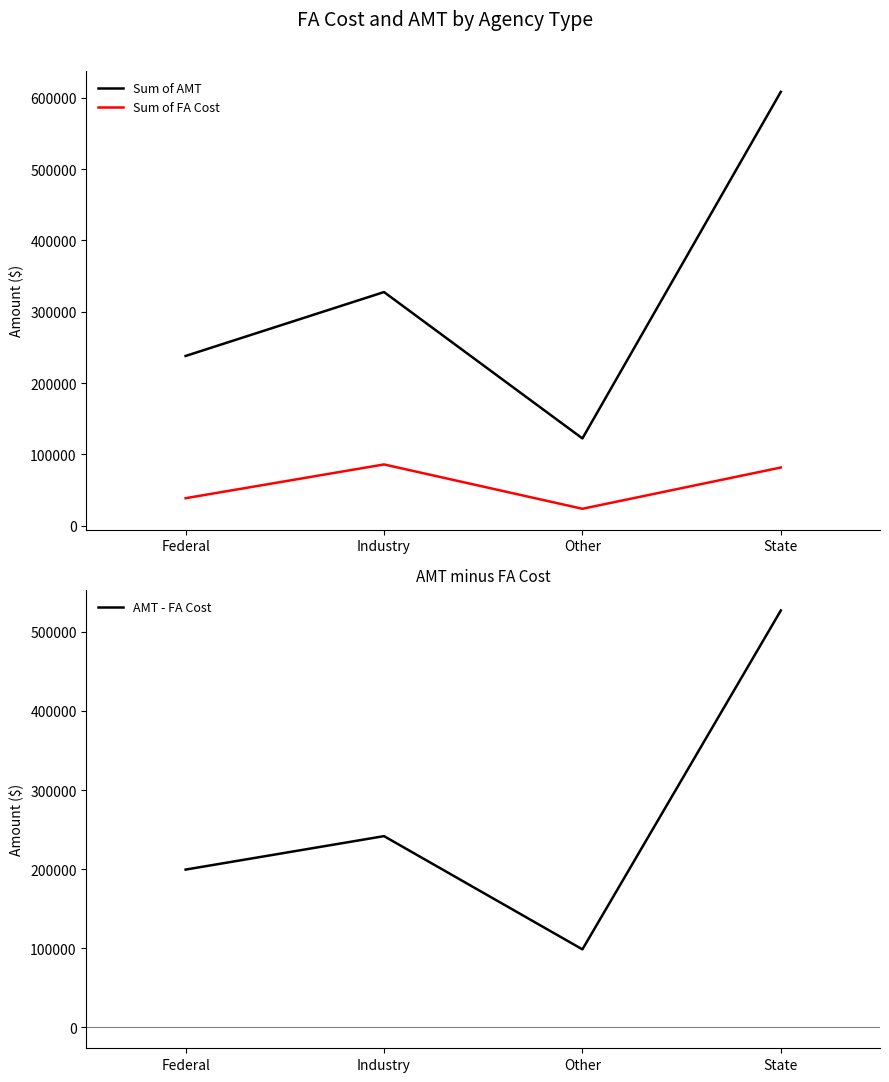

What is the approximate value of Sum of AMT at Other, to the nearest 50?

122400